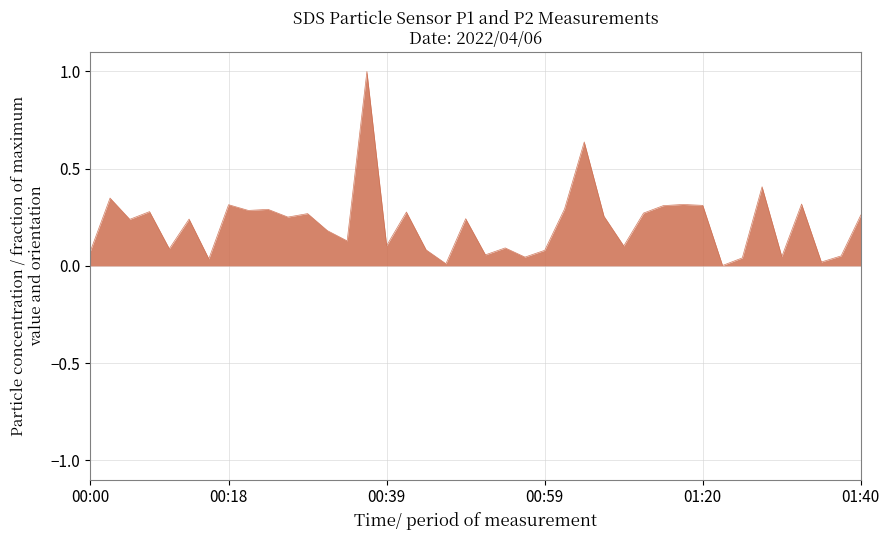

What is the label of the 12th point from the right?

01:12